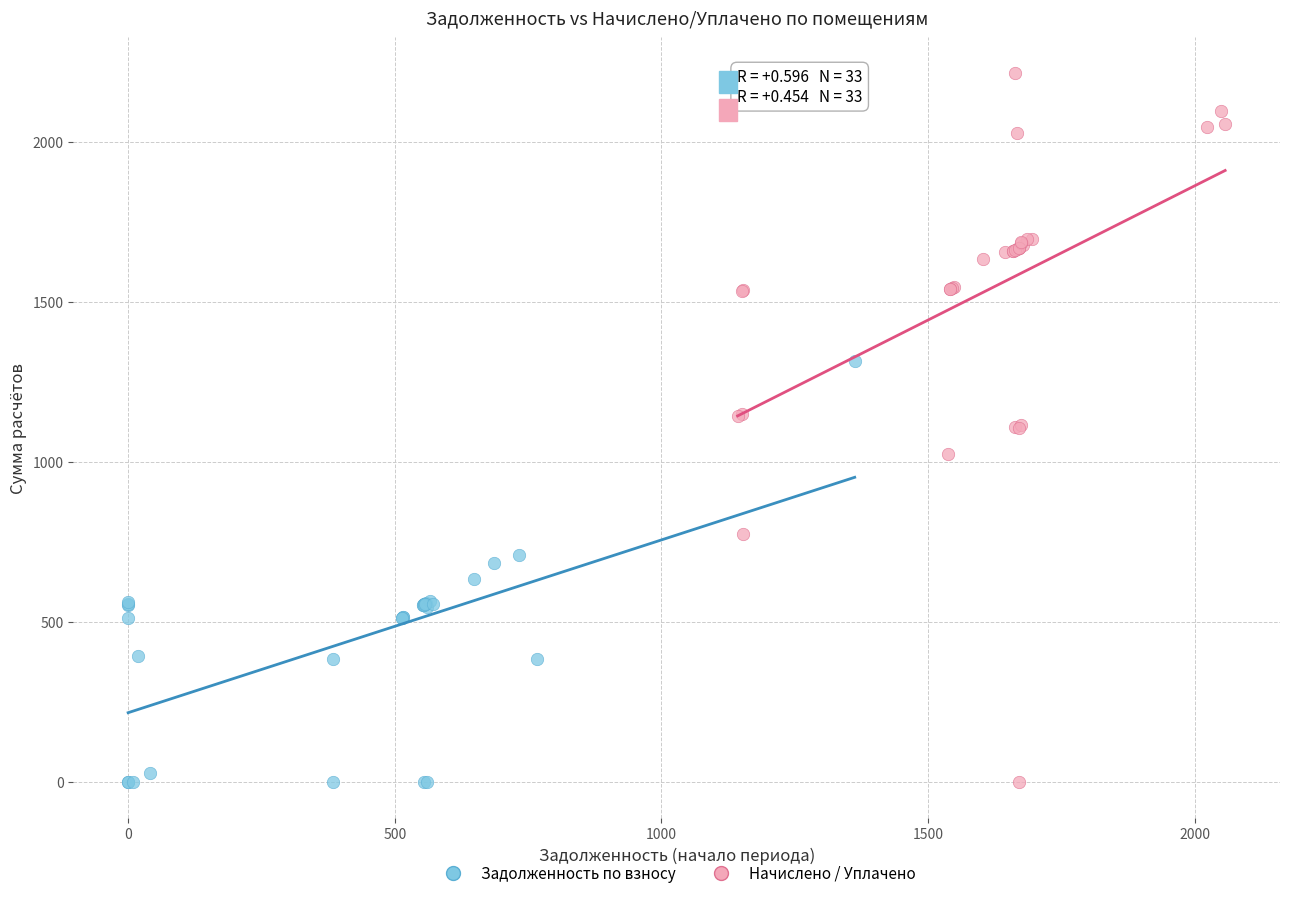

Which series has the widest spread of Y values?

Начислено / Уплачено